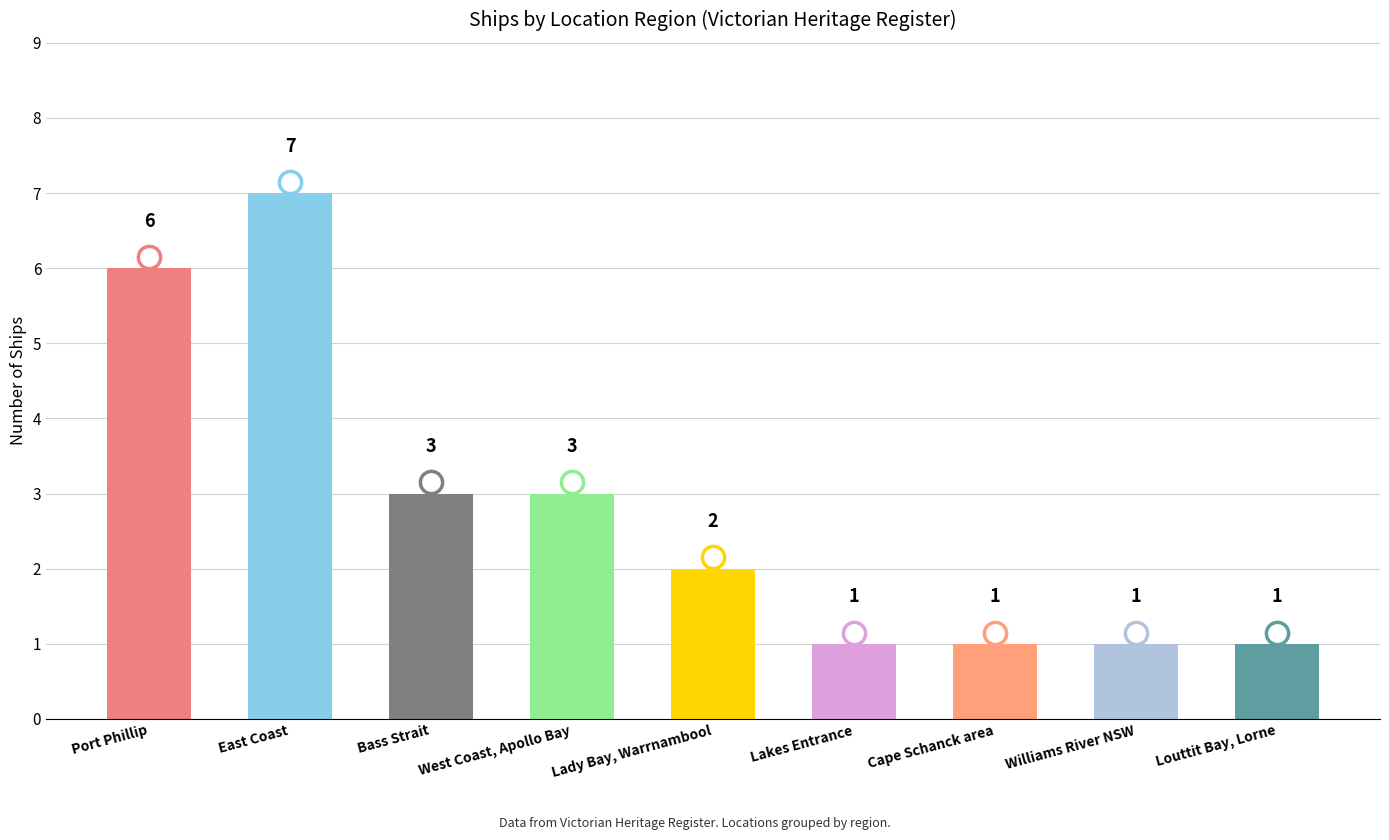

Reading right to left, extract all data points from this chart.

1	1	1	1	2	3	3	7	6